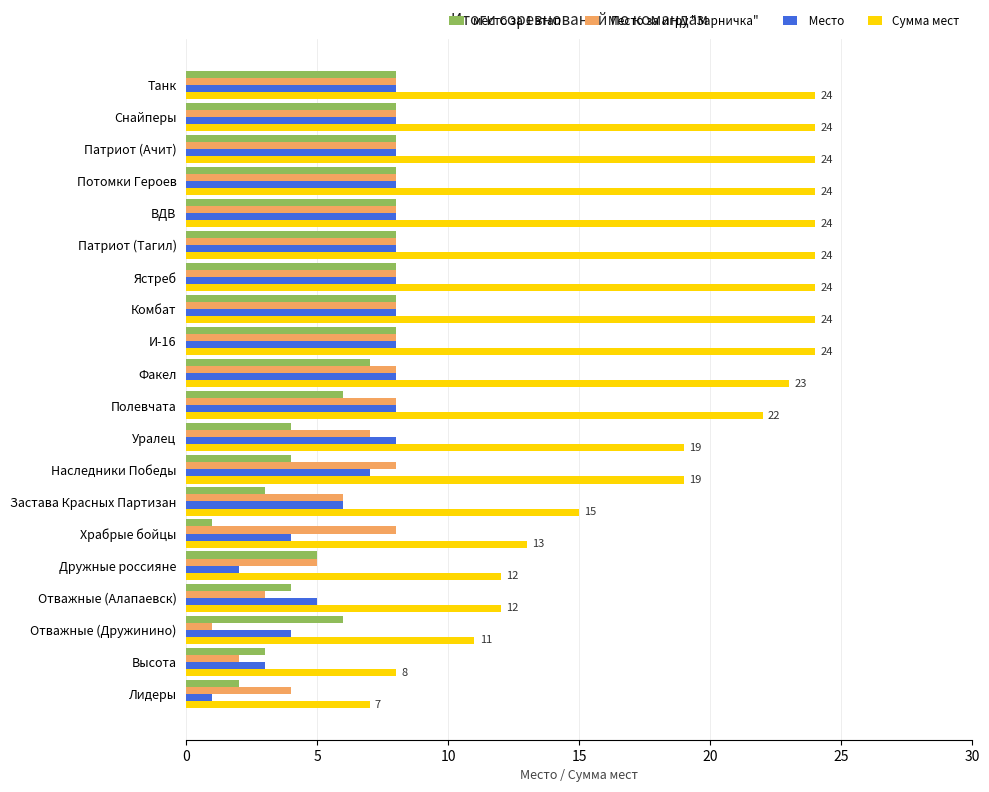

What is the spread (max minus min) of values at Храбрые бойцы?

12